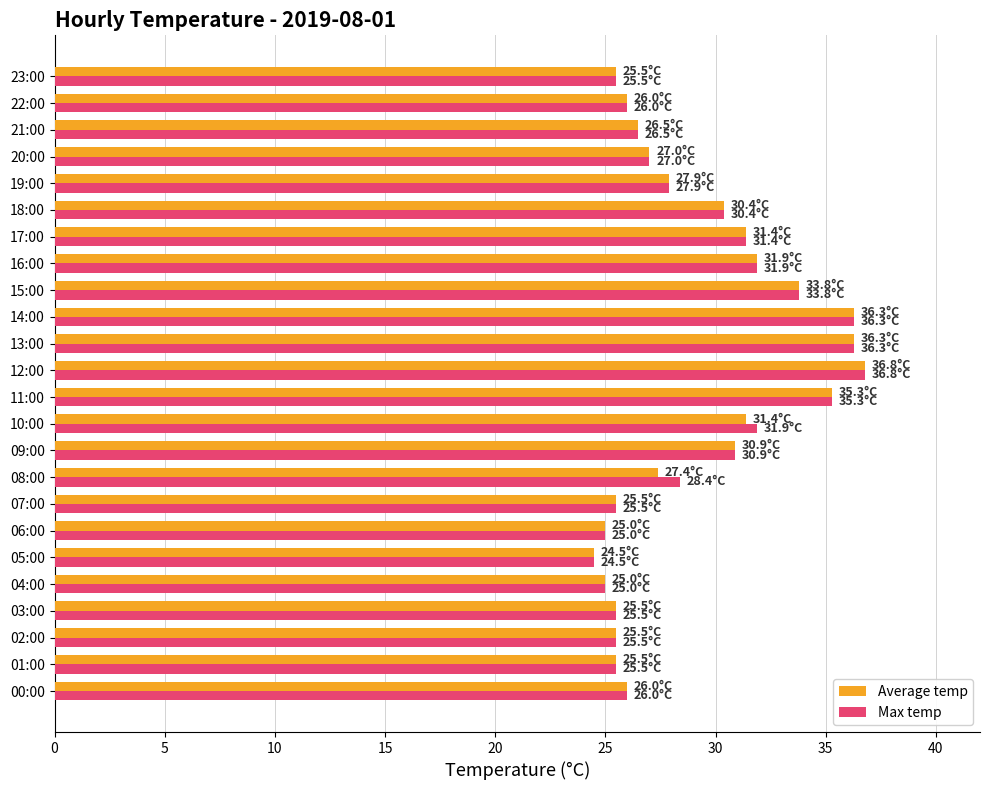

Which category has the lowest value in the Average temp series?

05:00